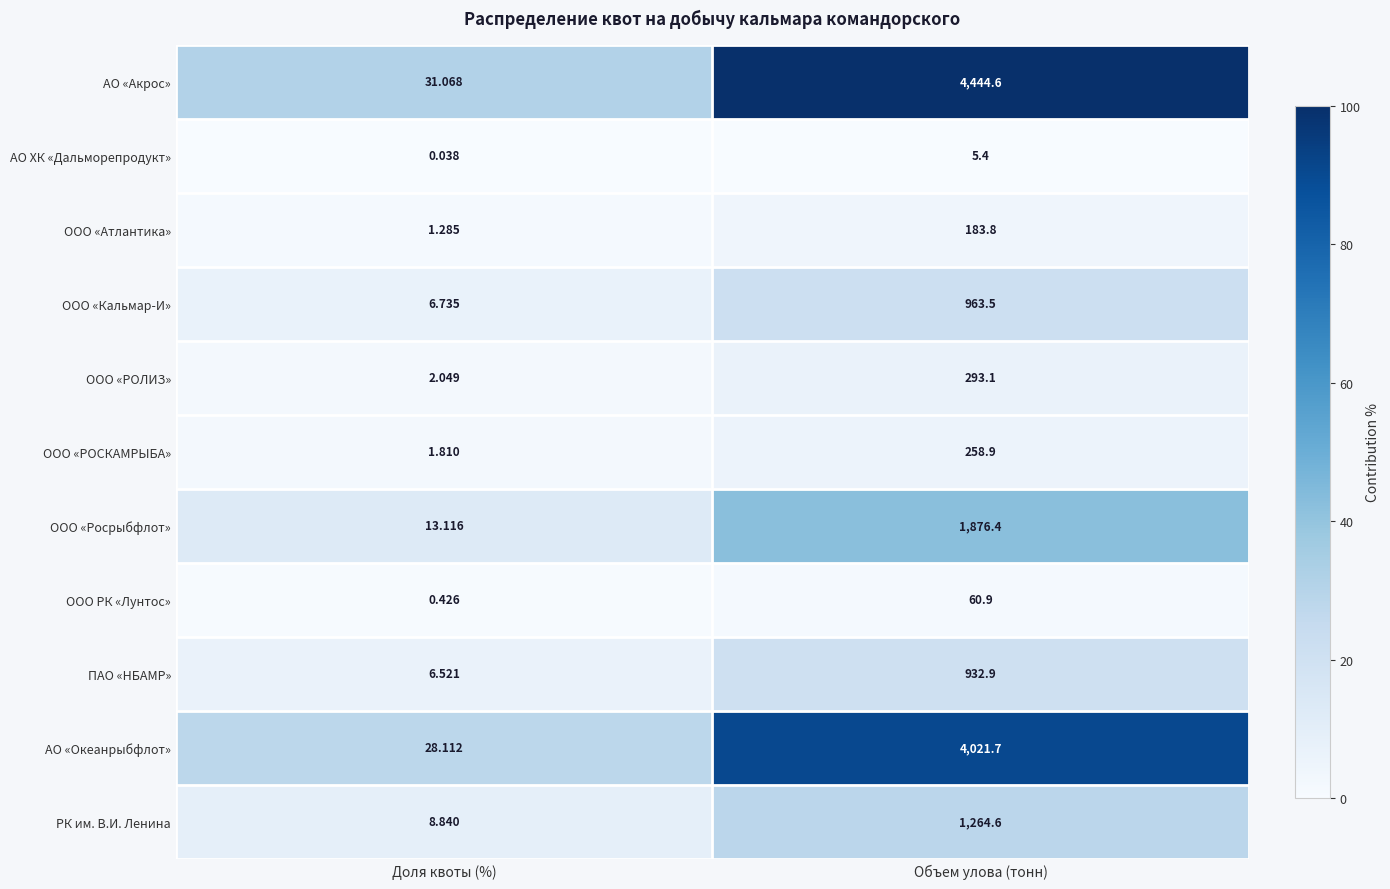

What is the spread (max minus min) of values at Доля квоты (%)?

31.0